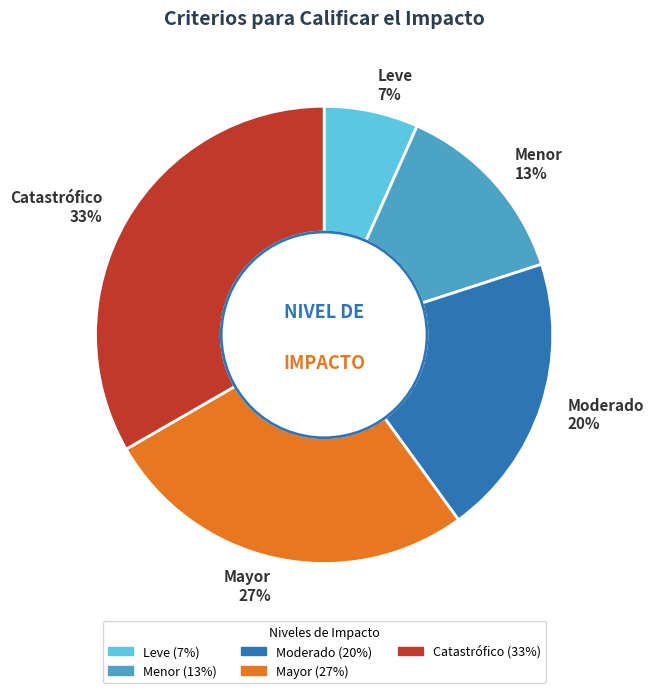

Which category has the biggest portion of the pie?

Catastrófico